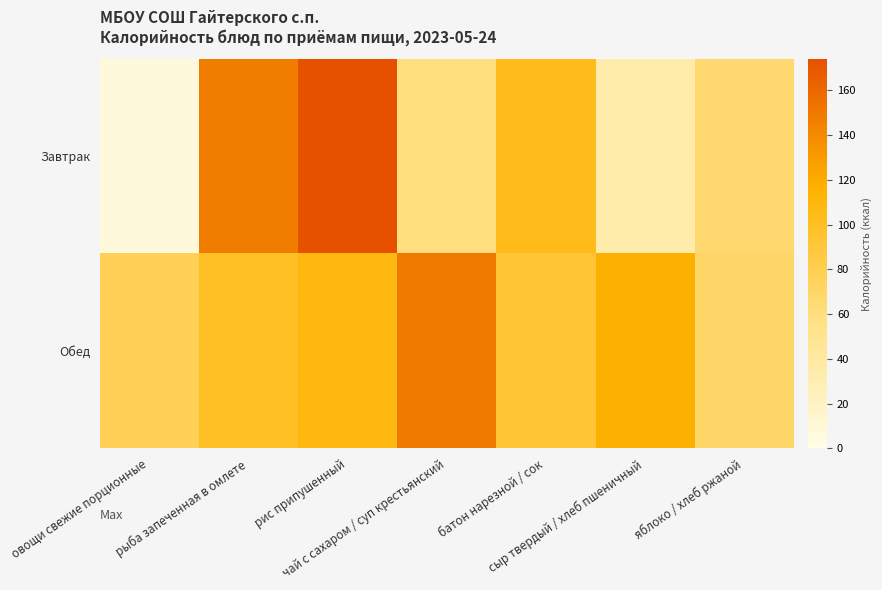

Rank the series at чай с сахаром / суп крестьянский from highest to lowest value.

Обед, Завтрак